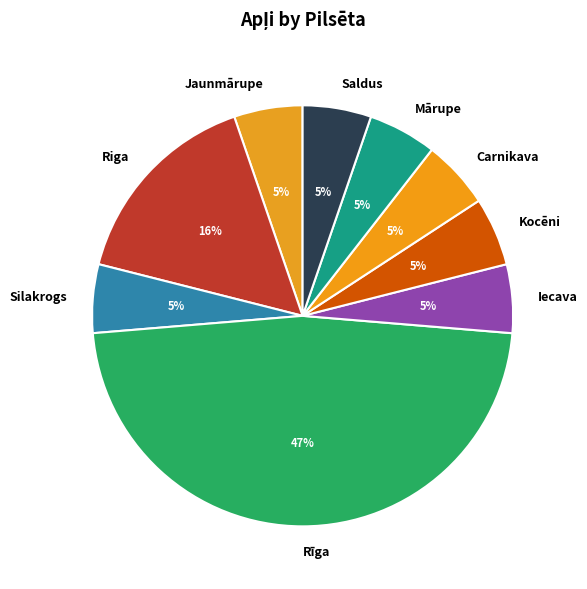

How many slices are in this pie chart?

9